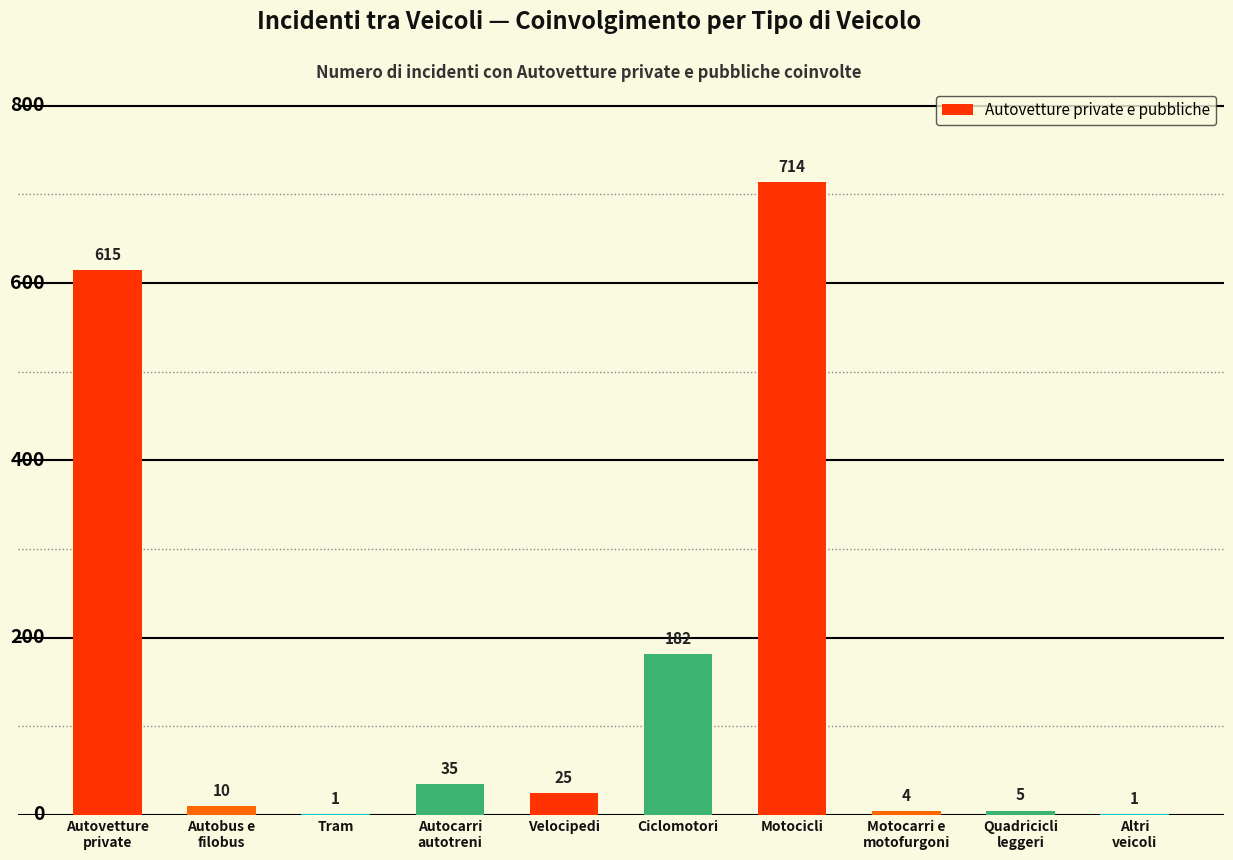

What is the maximum value shown in the chart?

714